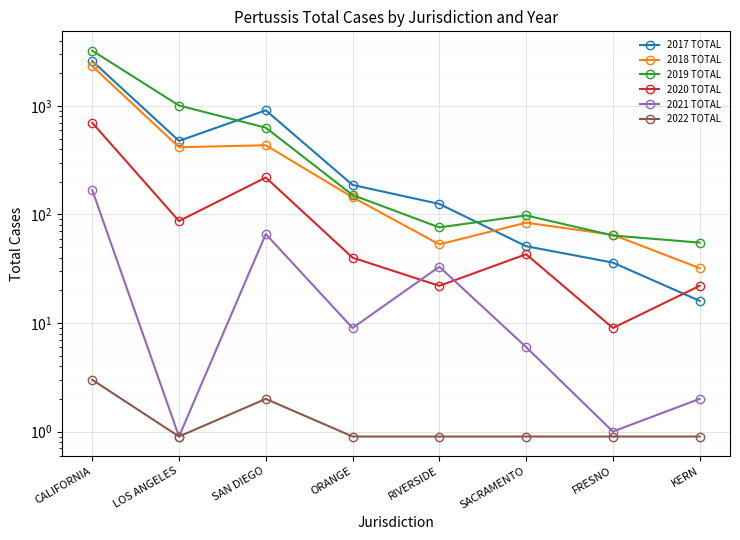

What is the sum of the 2020 TOTAL values at LOS ANGELES and SAN DIEGO?

306.0